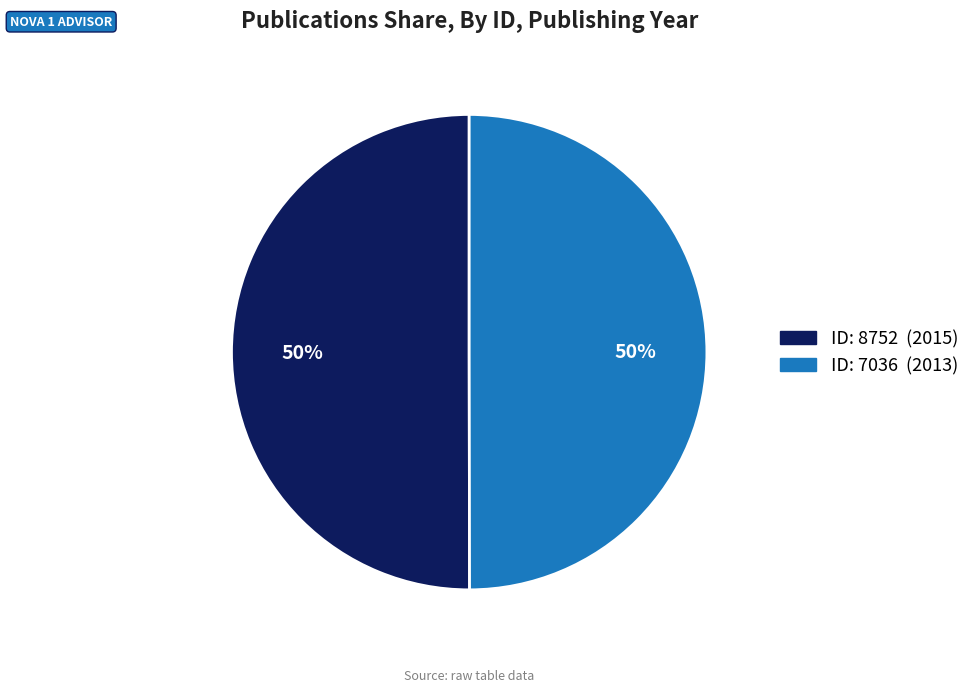

To the nearest percent, what is the average slice percentage?

50%